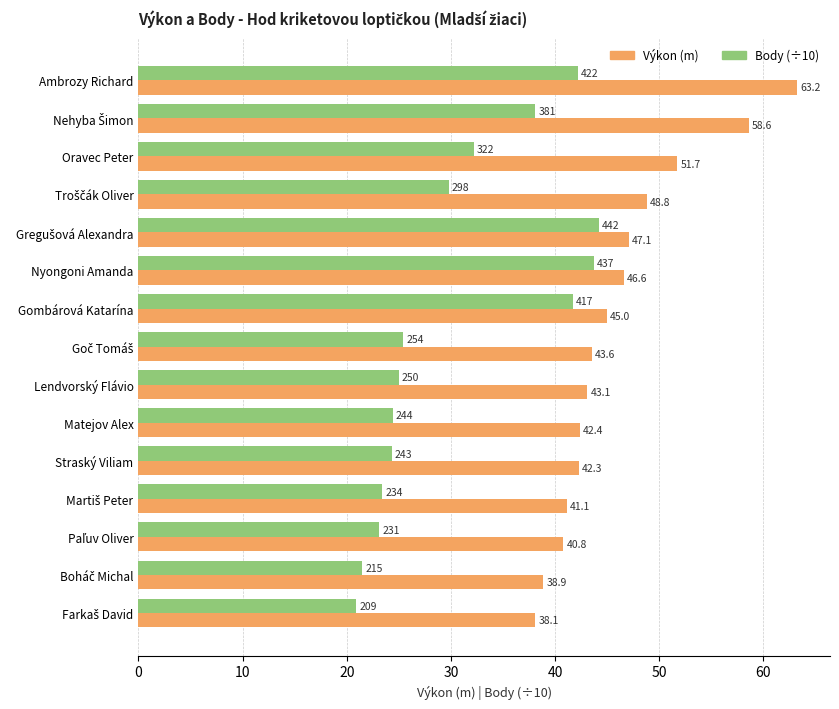

What is the minimum value shown in the chart?

20.9